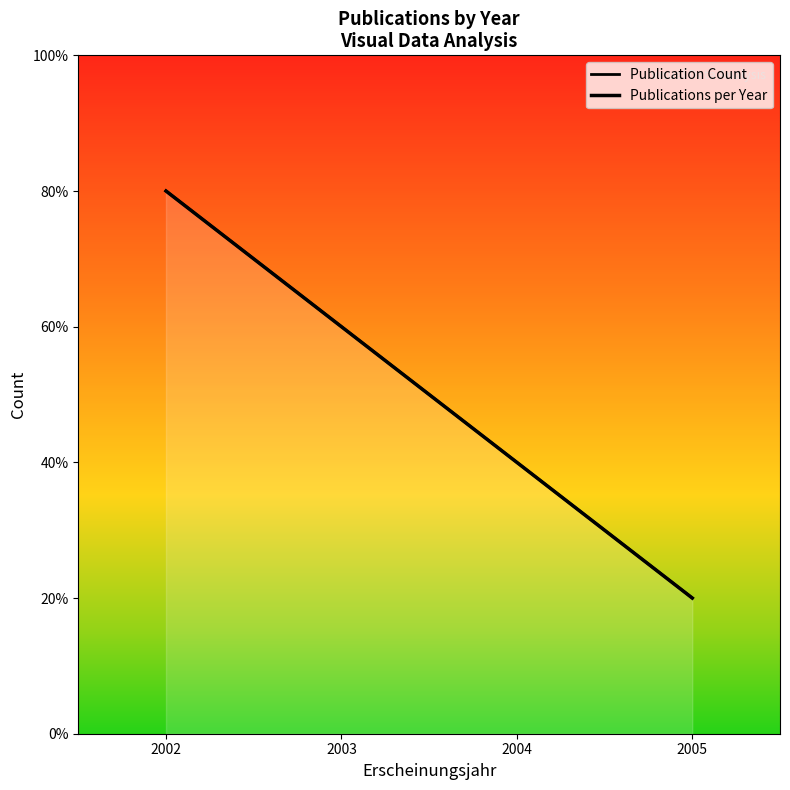

True or false: Publication Count and Publications per Year cross at least once.

False